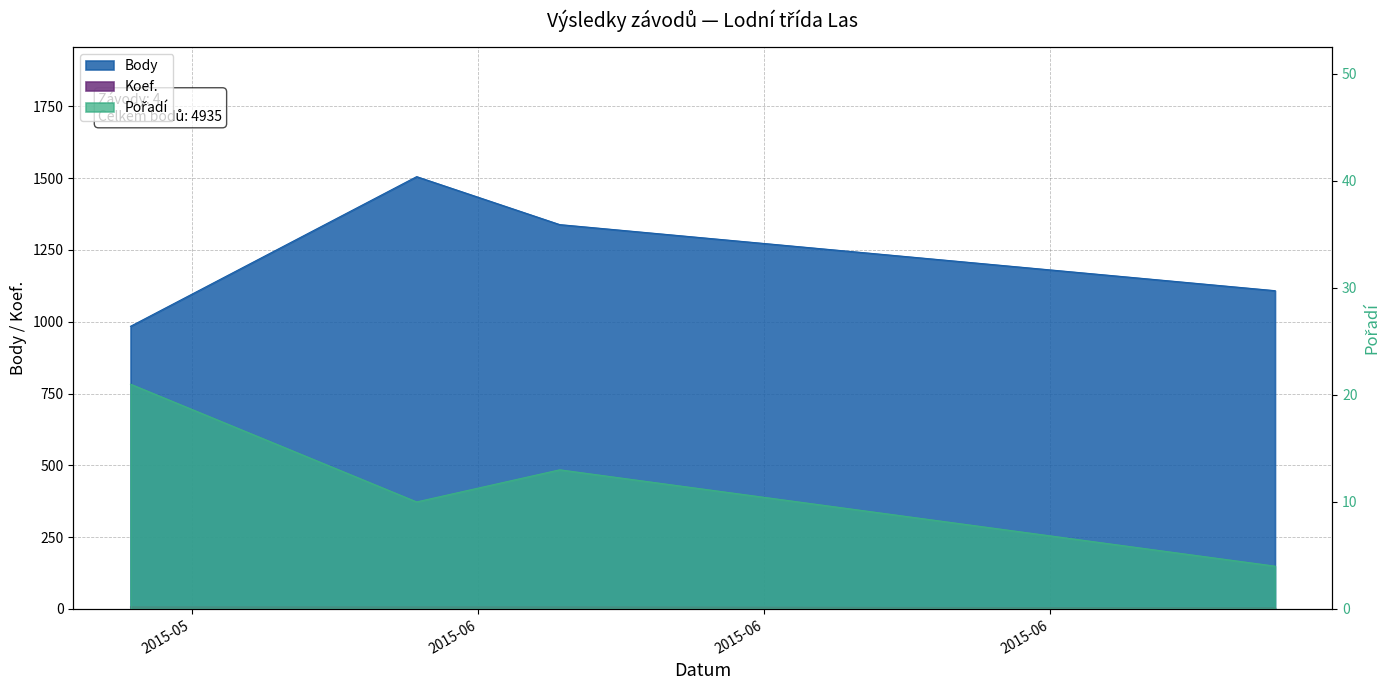

True or false: Body and Koef. intersect in this chart.

False